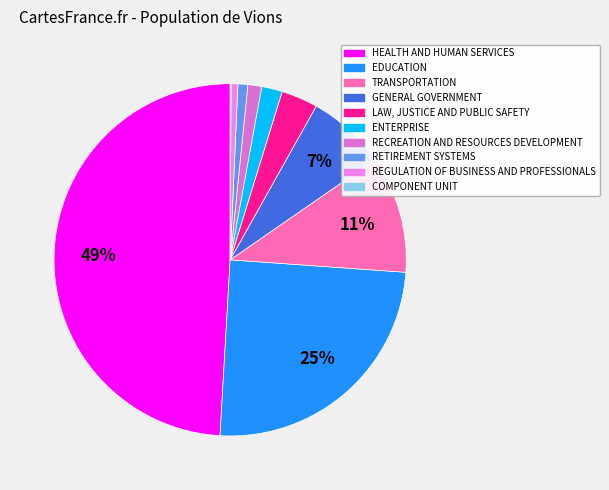

To the nearest percent, what is the combined percentage of GENERAL GOVERNMENT and ENTERPRISE?

9%